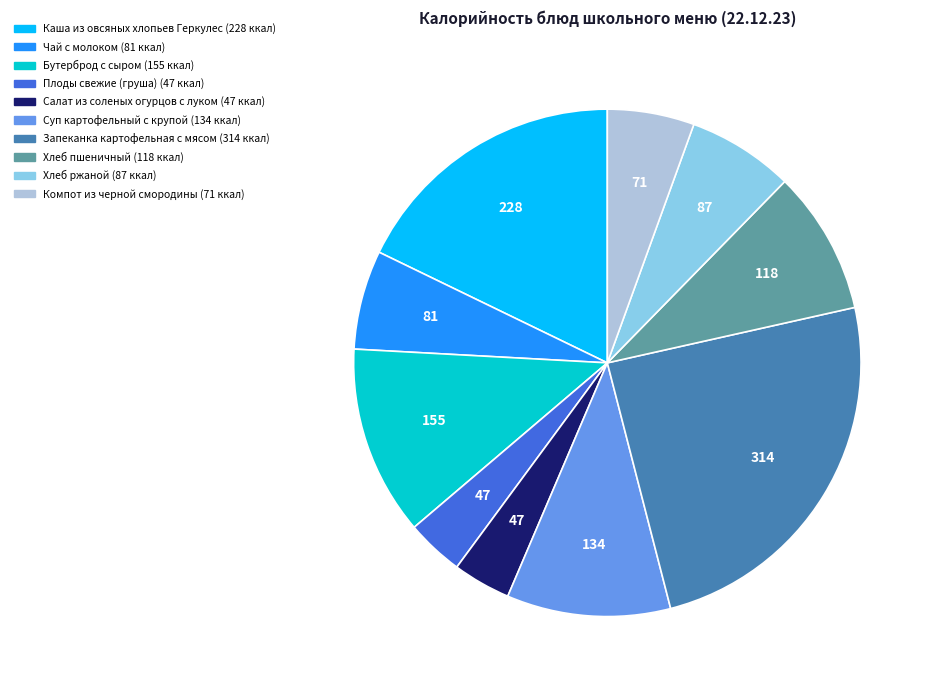

Does Салат из соленых огурцов с луком account for over 50% of the chart?

No